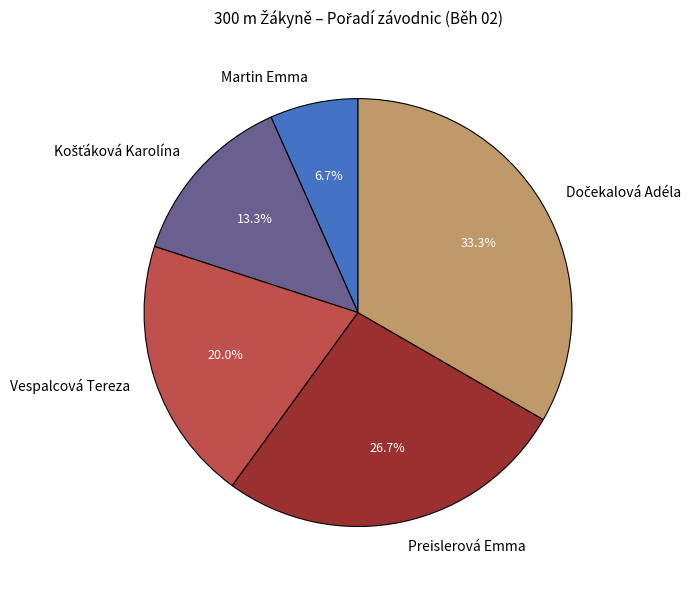

Between Preislerová Emma and Martin Emma, which is larger?

Preislerová Emma